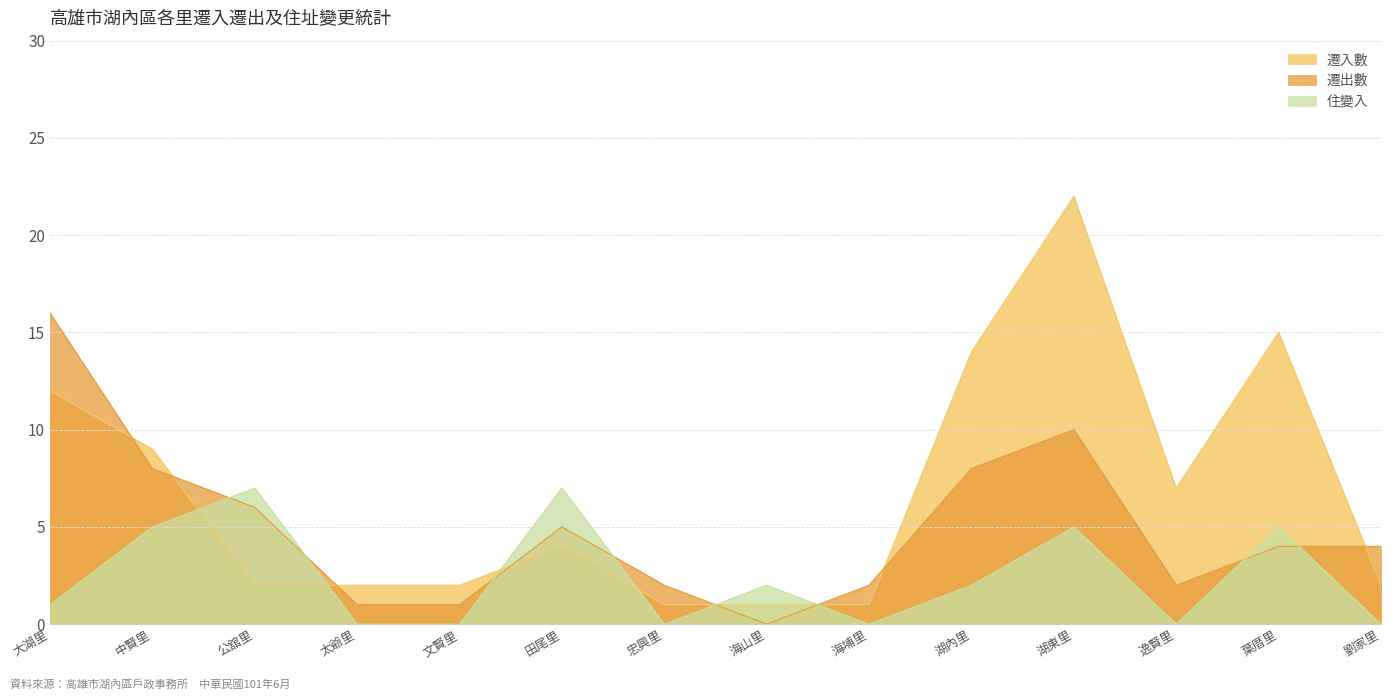

Which category has the highest value in the 遷出數 series?

大湖里